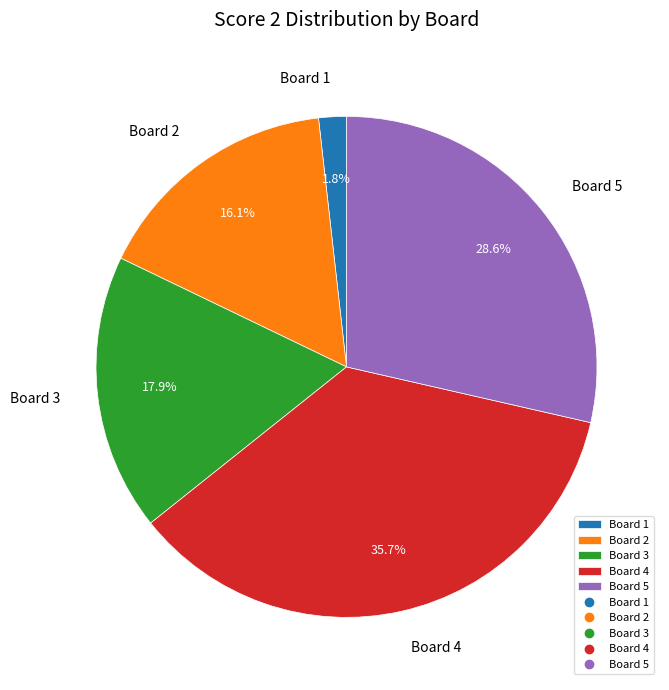

To the nearest percent, what percentage of the pie is Board 5?

29%